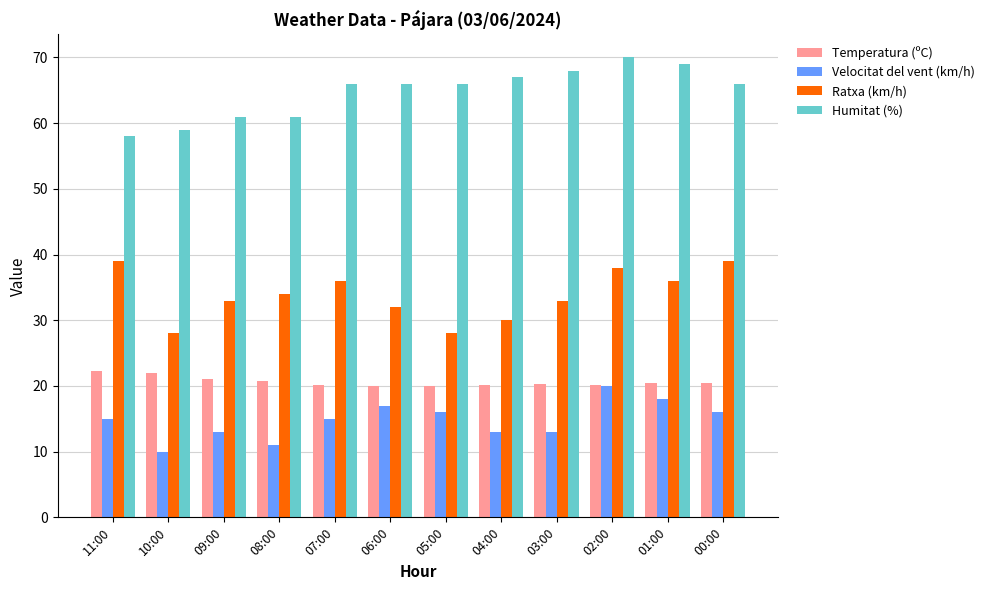

What is the spread (max minus min) of values at 02:00?

50.0